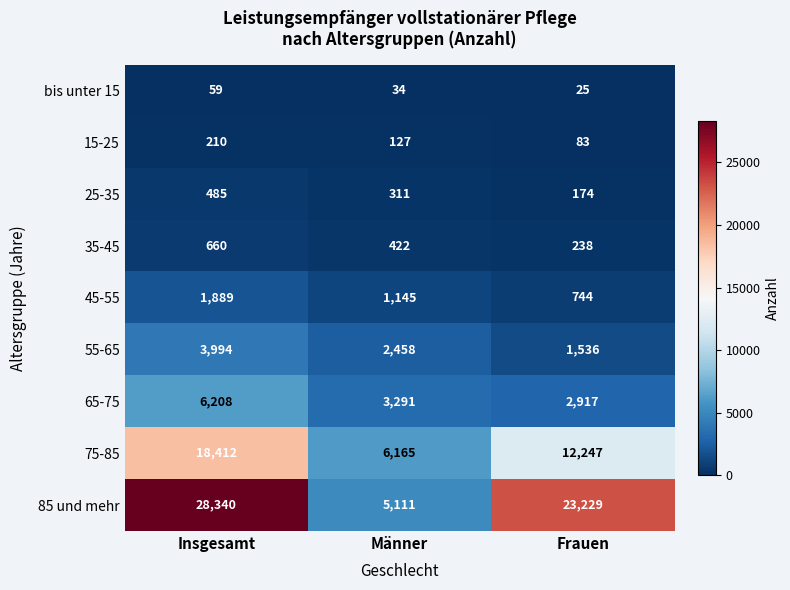

What is the difference between the maximum and minimum values in the 65-75 series?

3291